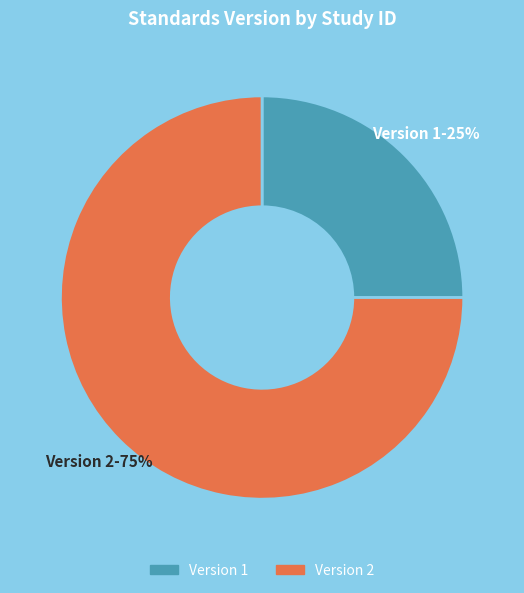

To the nearest percent, what is the average slice percentage?

50%